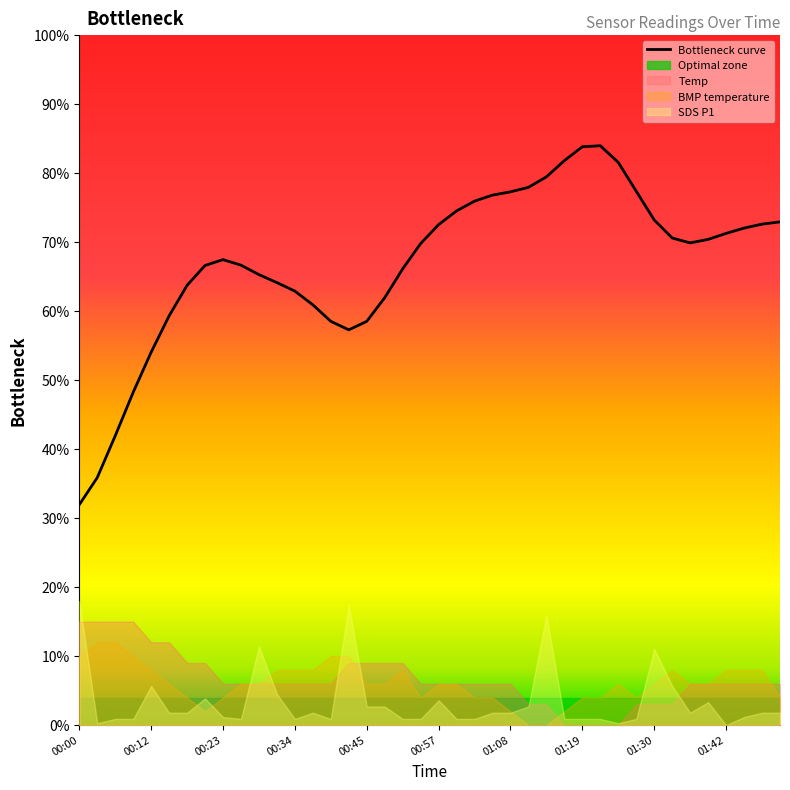

How many lines are shown in the chart?

1